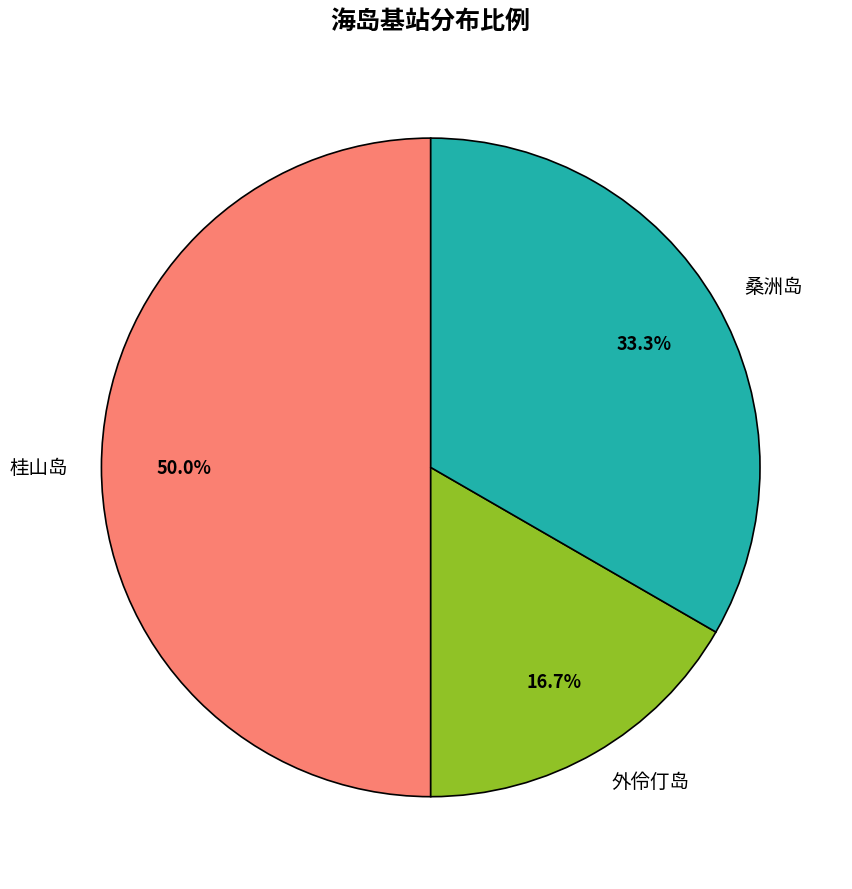

Which slice is the smallest?

外伶仃岛